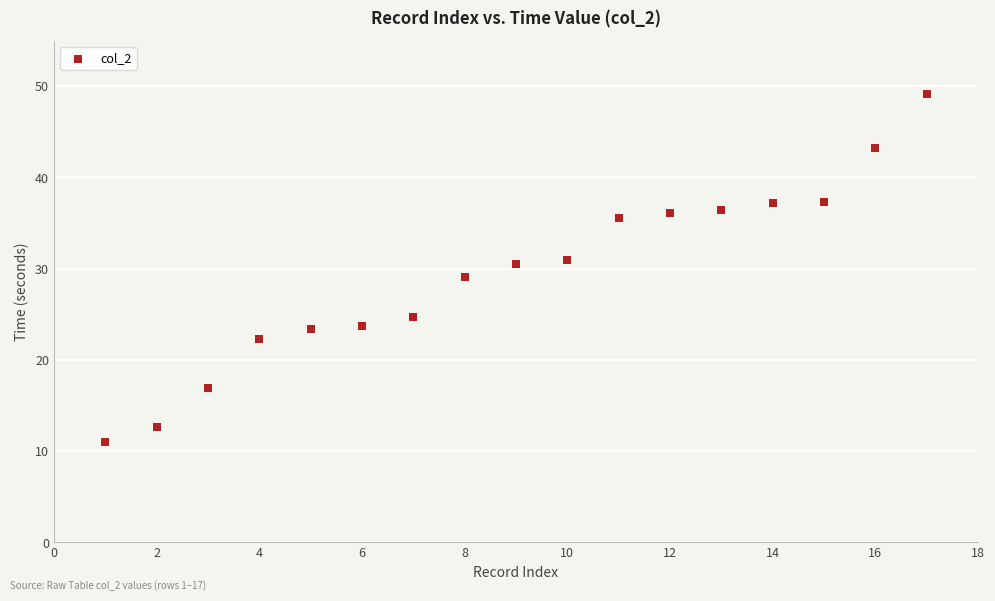

What is the range of X values (max minus min)?

16.0